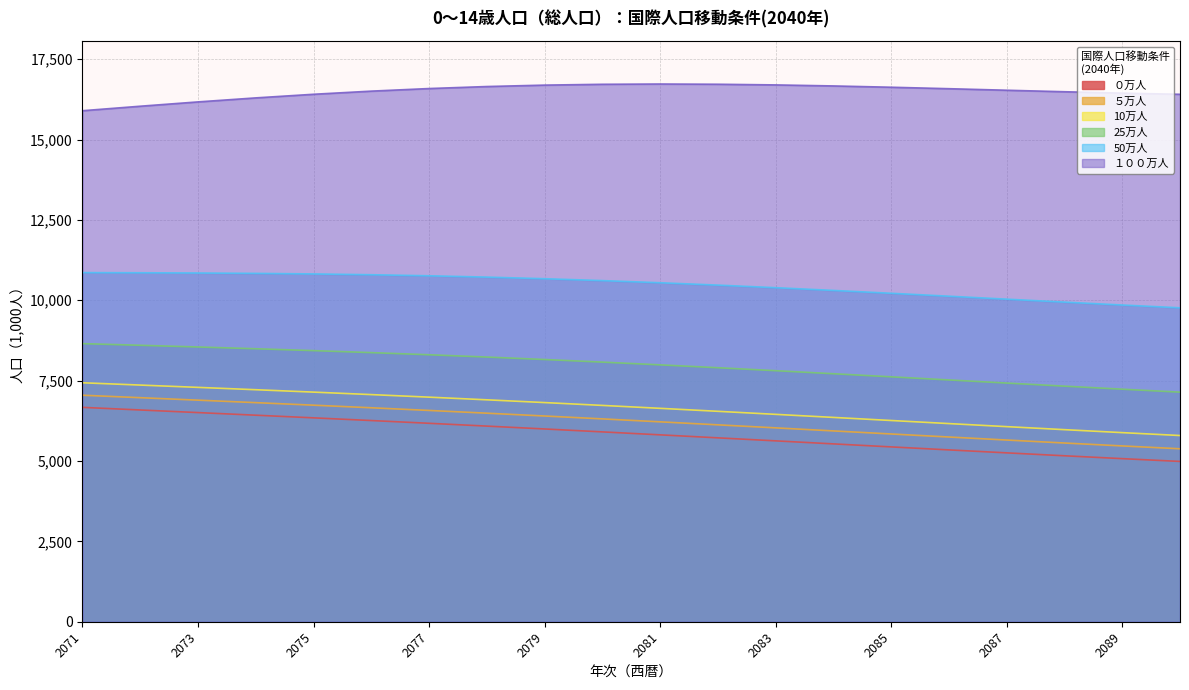

Which series has the widest spread of values?

０万人